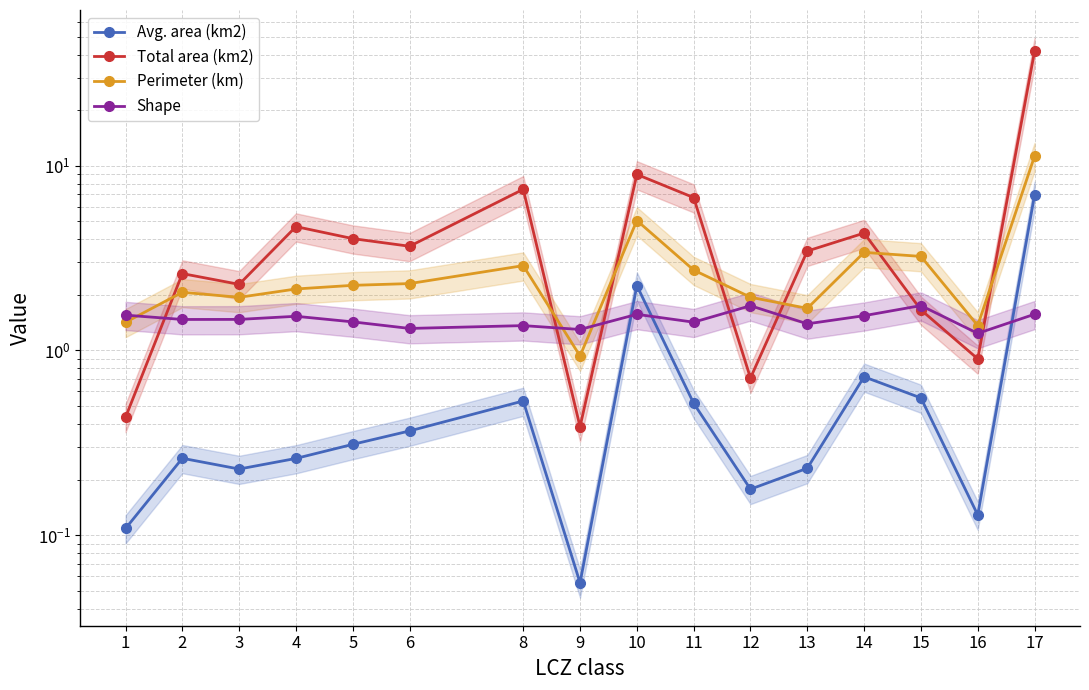

List the labels in order of Perimeter (km) value, smallest first.

9, 16, 1, 13, 3, 12, 2, 4, 5, 6, 11, 8, 15, 14, 10, 17